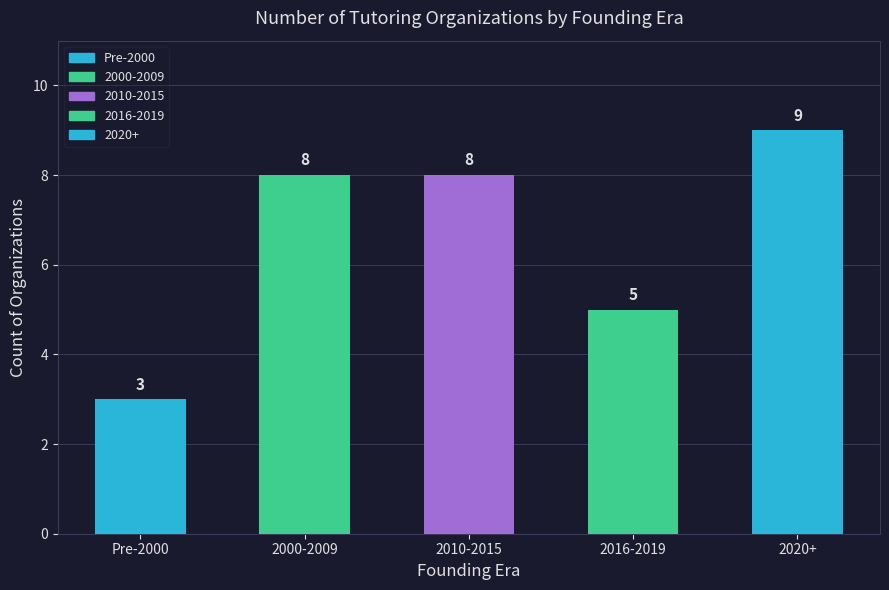

What is the label of the 2nd bar from the right?

2016-2019